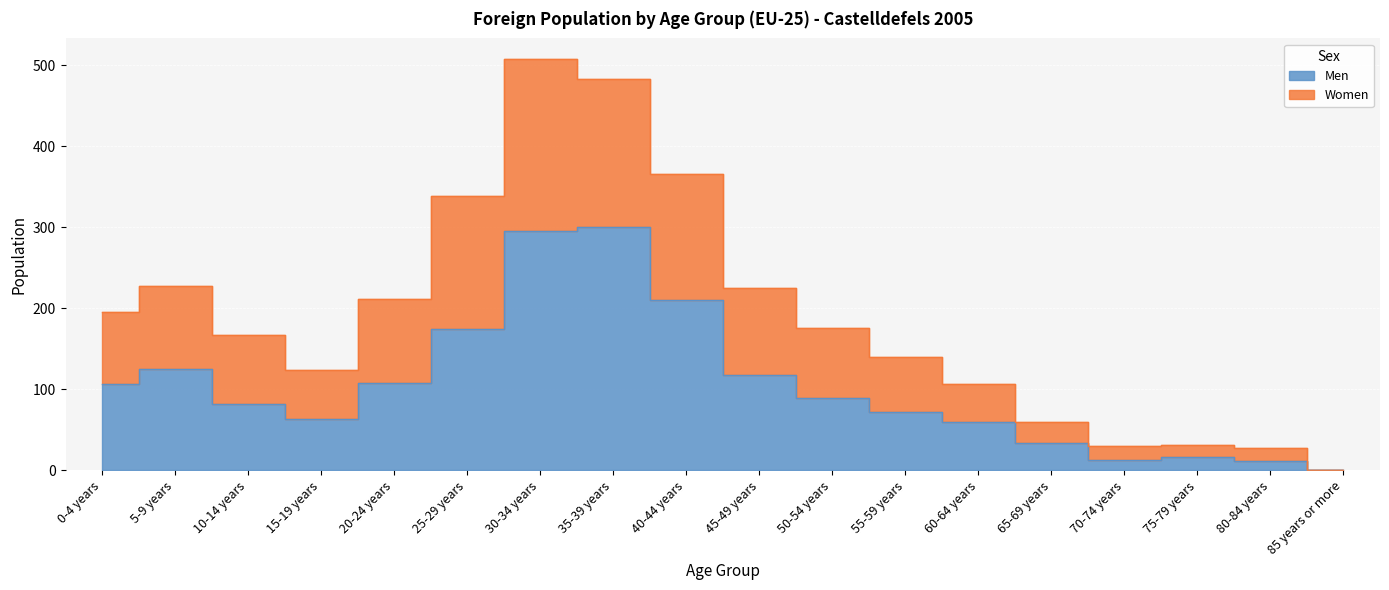

The value of Men at 0-4 years is 106. True or false?

True